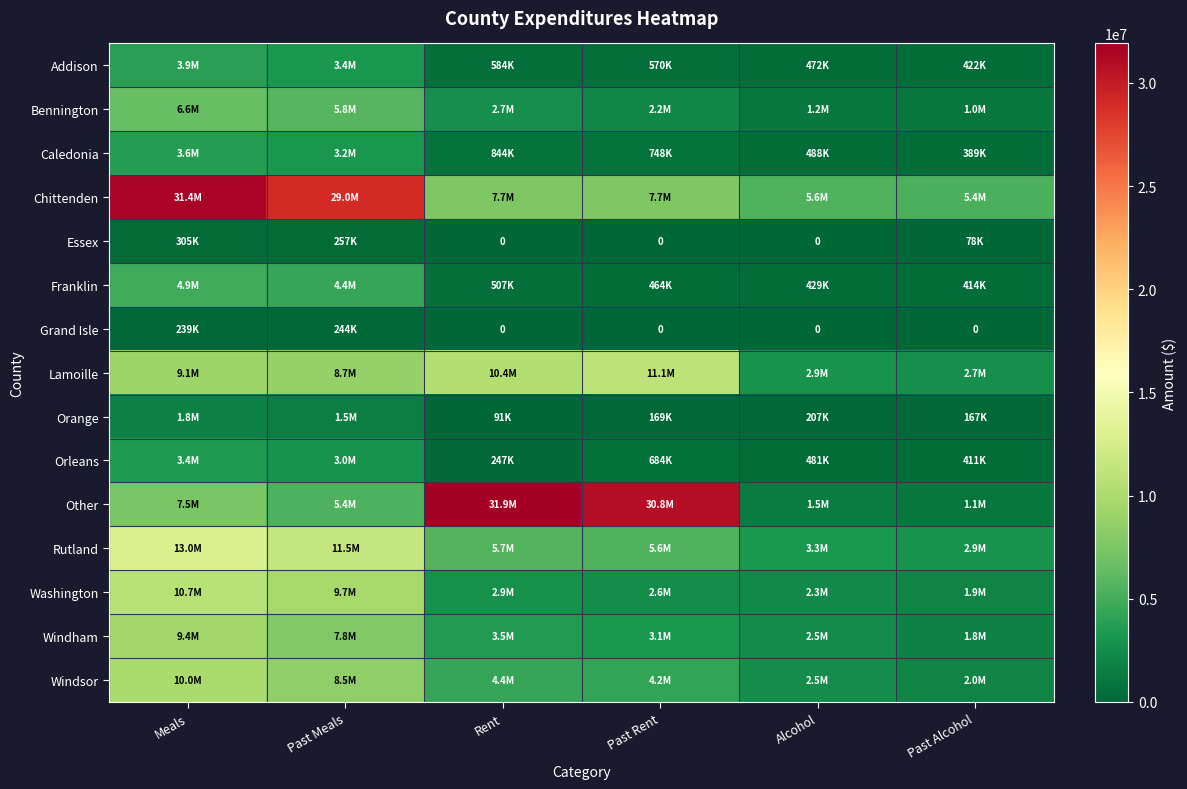

Is it true that Caledonia equals 3624724.2 at Meals?

True